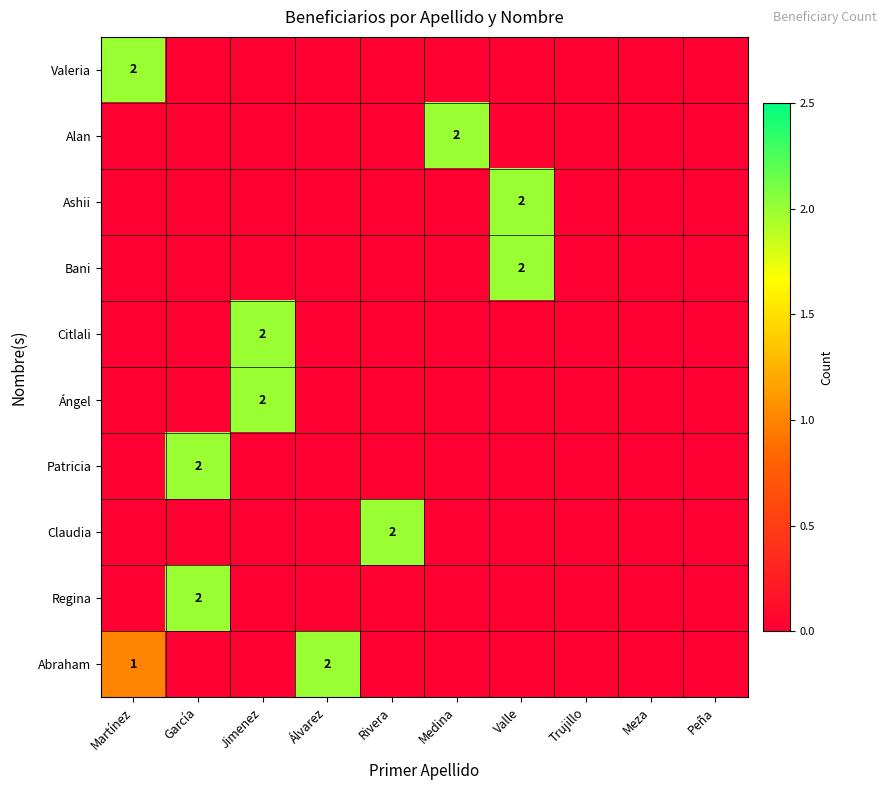

The Abraham series shows 0 at Martínez. True or false?

False